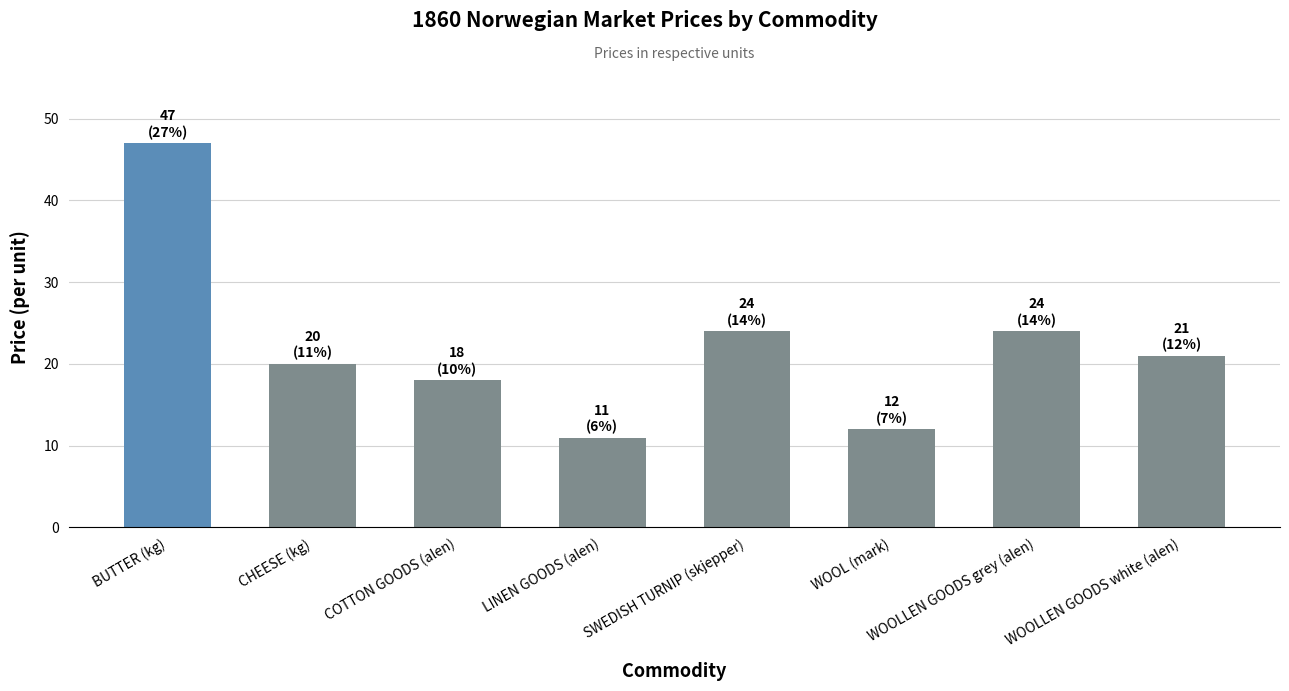

What is the sum of the values at LINEN GOODS (alen) and WOOL (mark)?

23